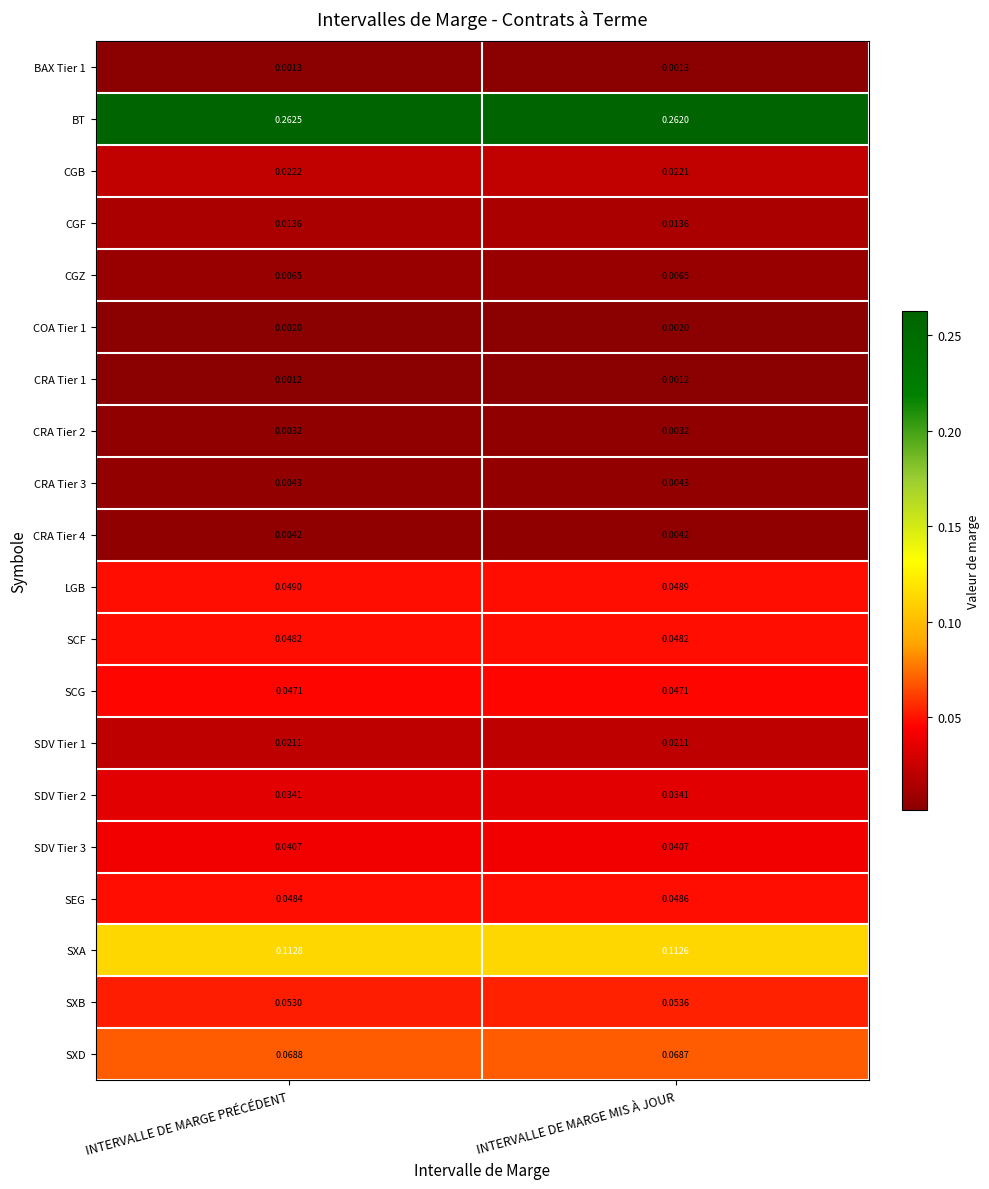

At which label is CGB closest to 0?

INTERVALLE DE MARGE MIS À JOUR